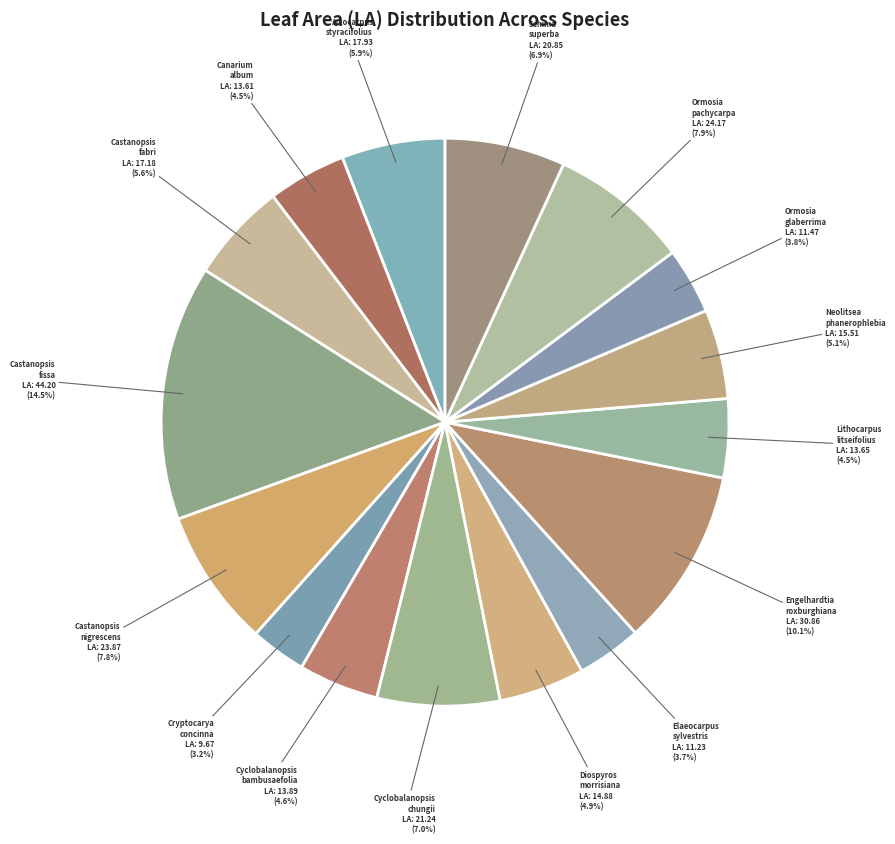

How many segments does this pie chart have?

16